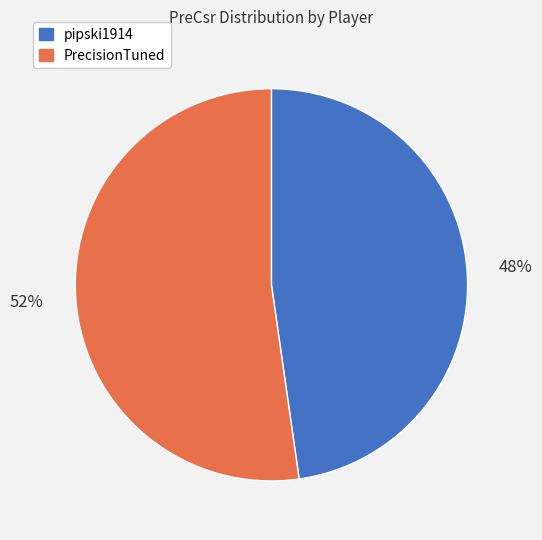

How many segments does this pie chart have?

2